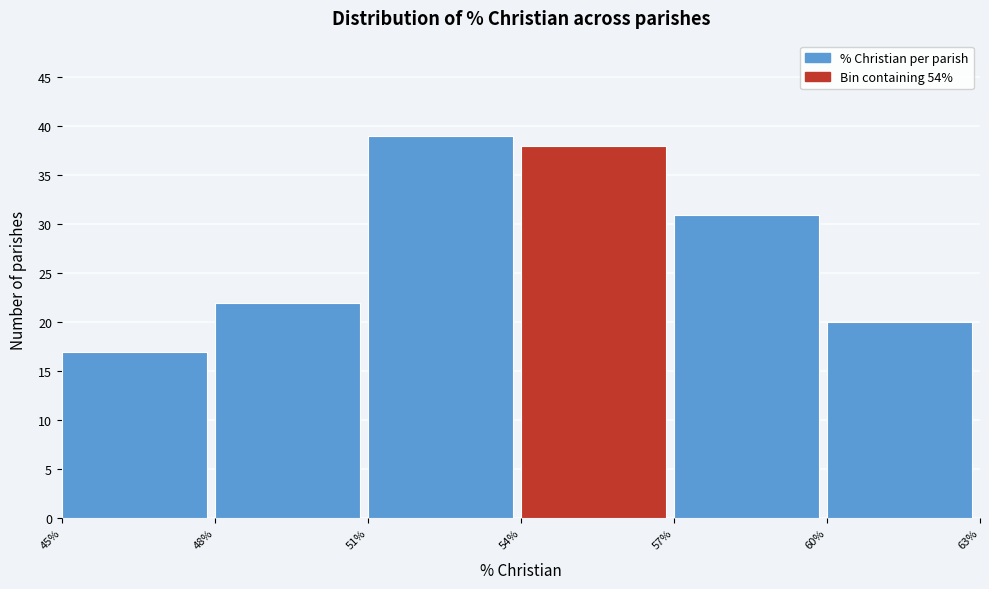

Which range on the x-axis has the tallest bar?

51% to 54%